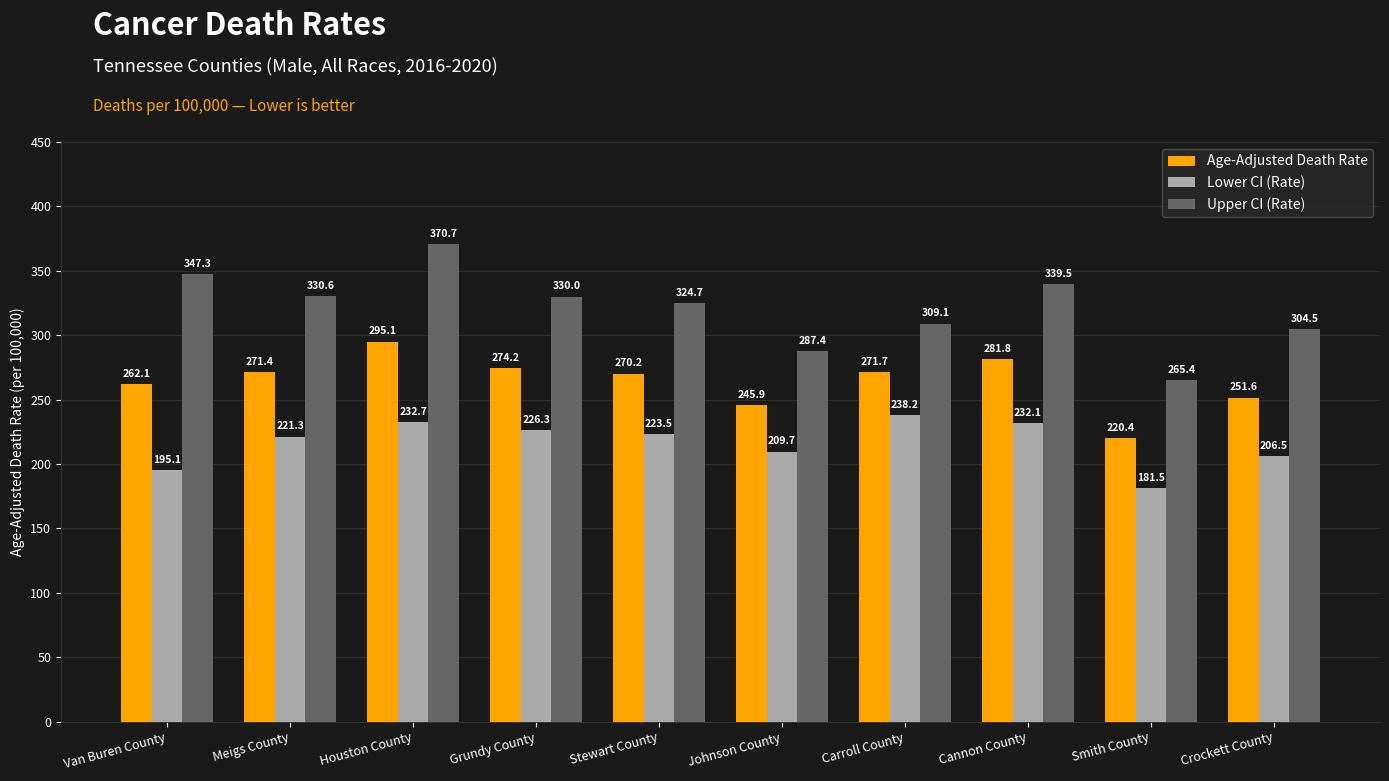

List the series in order of their overall mean, highest first.

Upper CI (Rate), Age-Adjusted Death Rate, Lower CI (Rate)